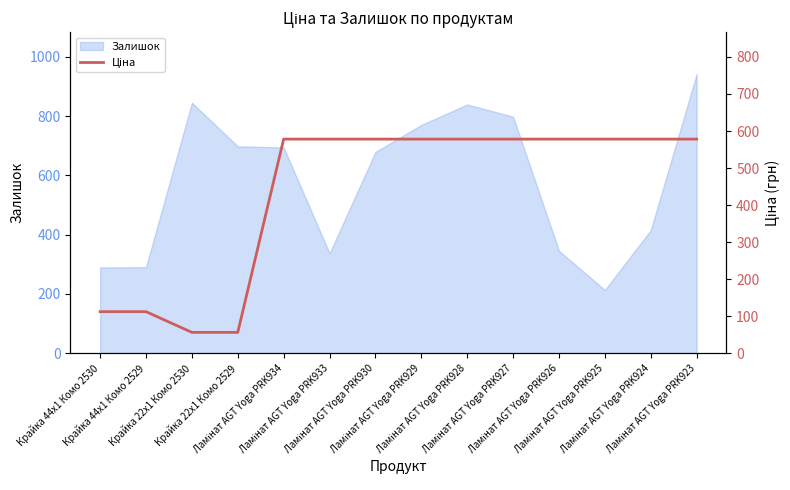

Reading right to left, extract all data points from this chart.

578.1	578.1	578.1	578.1	578.1	578.1	578.1	578.1	578.1	578.1	55.9	55.9	111.8	111.8